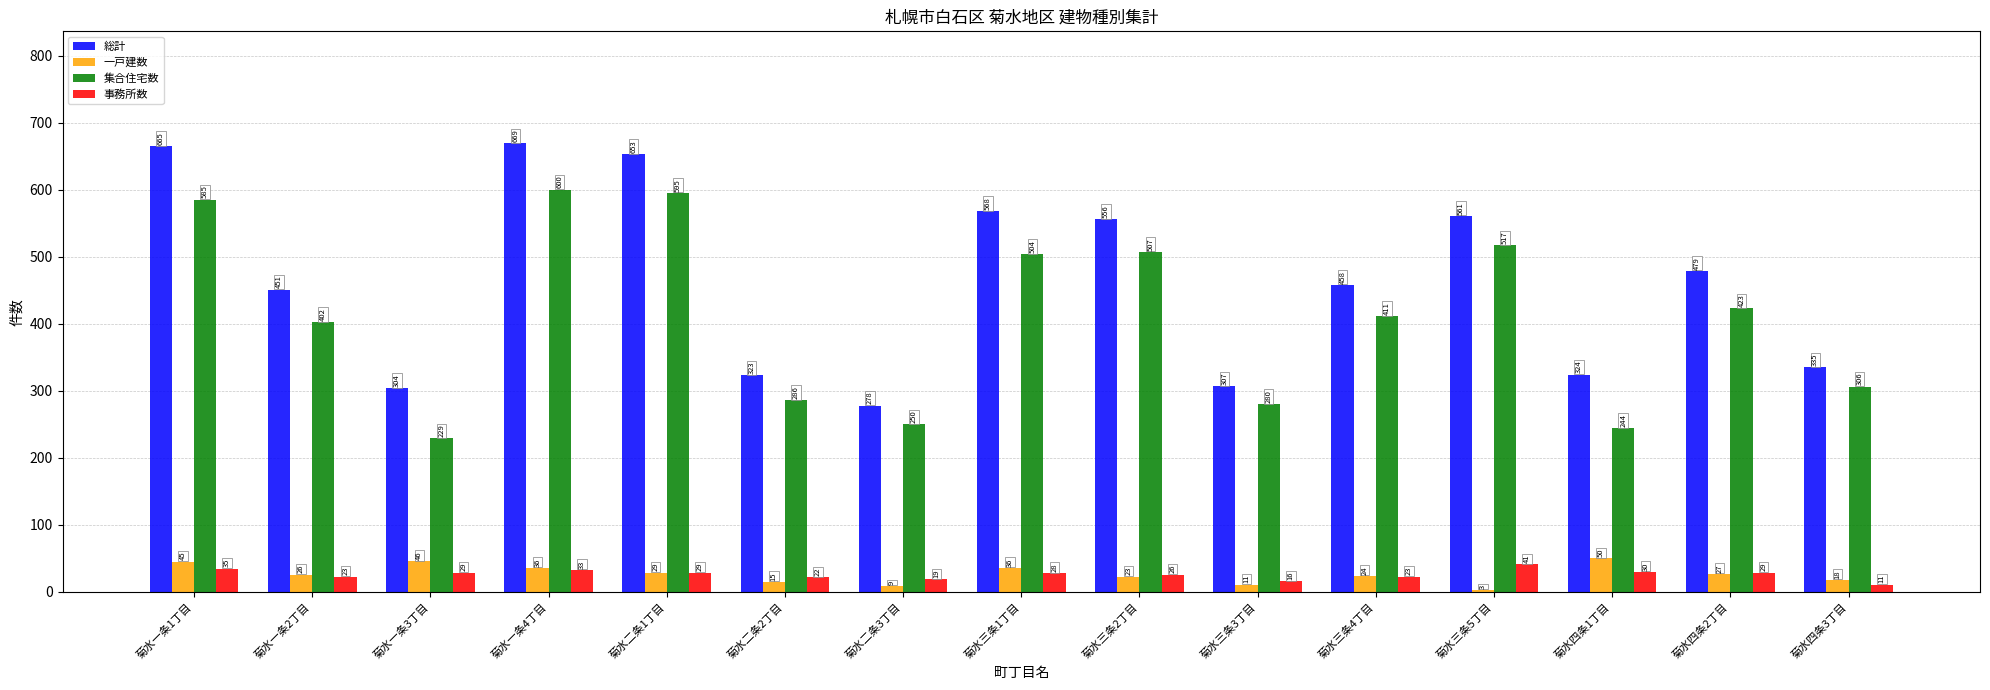

Is it true that 事務所数 equals 11 at 菊水四条3丁目?

True